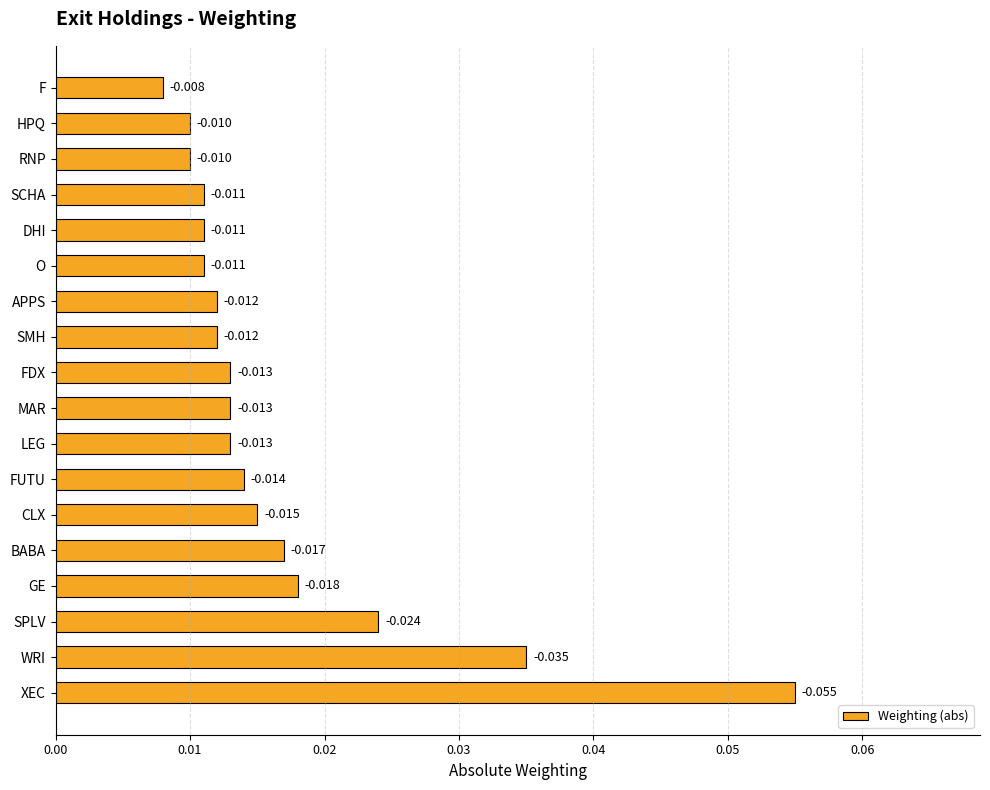

Between LEG and F, which is larger?

LEG